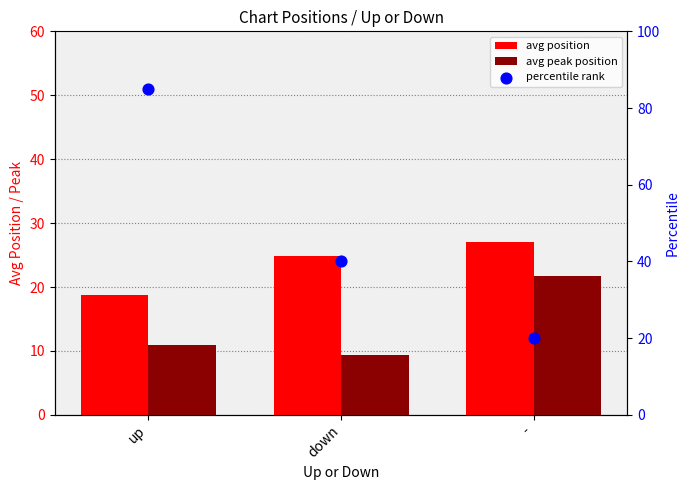

Is the value of avg position at - greater than the value of percentile rank at down?

No